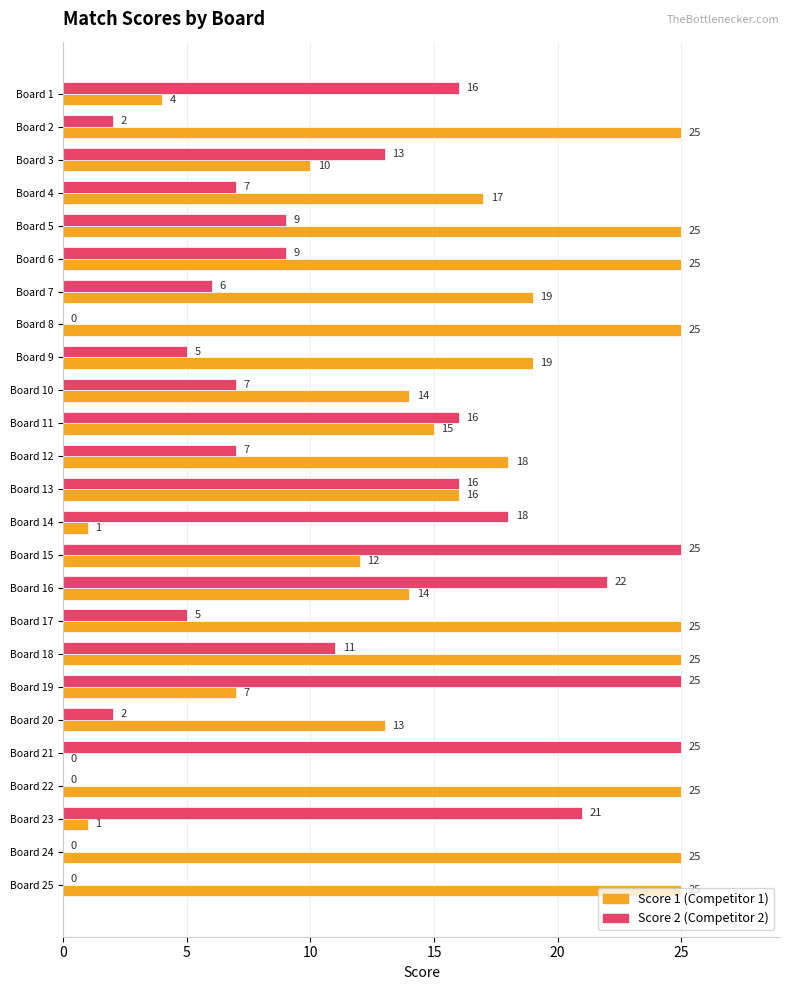

How many data points does each series have?

25